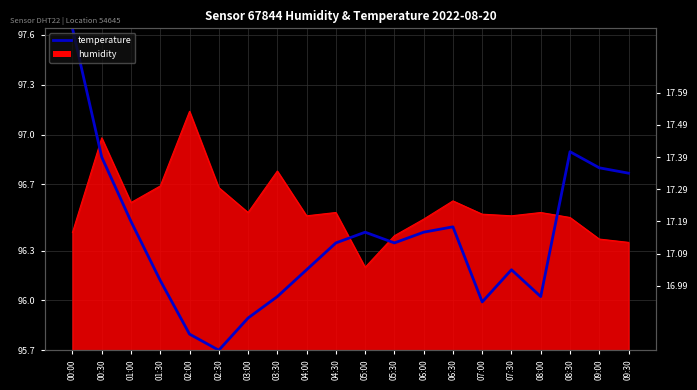

What is the greatest value displayed?

97.6